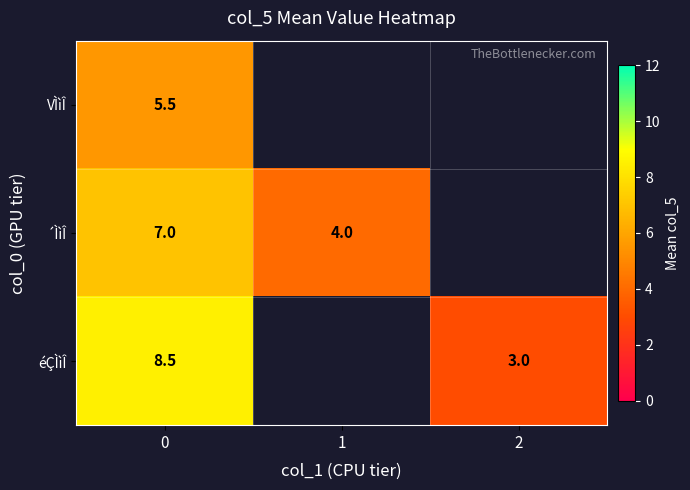

The value of ´ÌìÎ at 0 is 11.2. True or false?

False